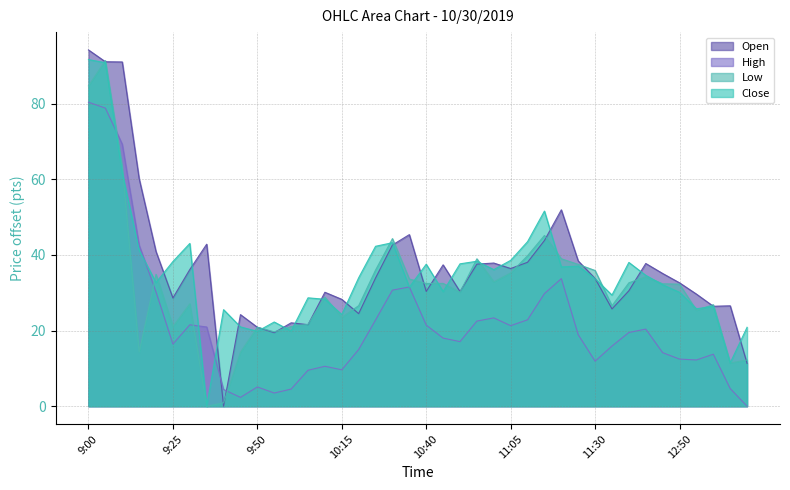

True or false: High and Low intersect in this chart.

True